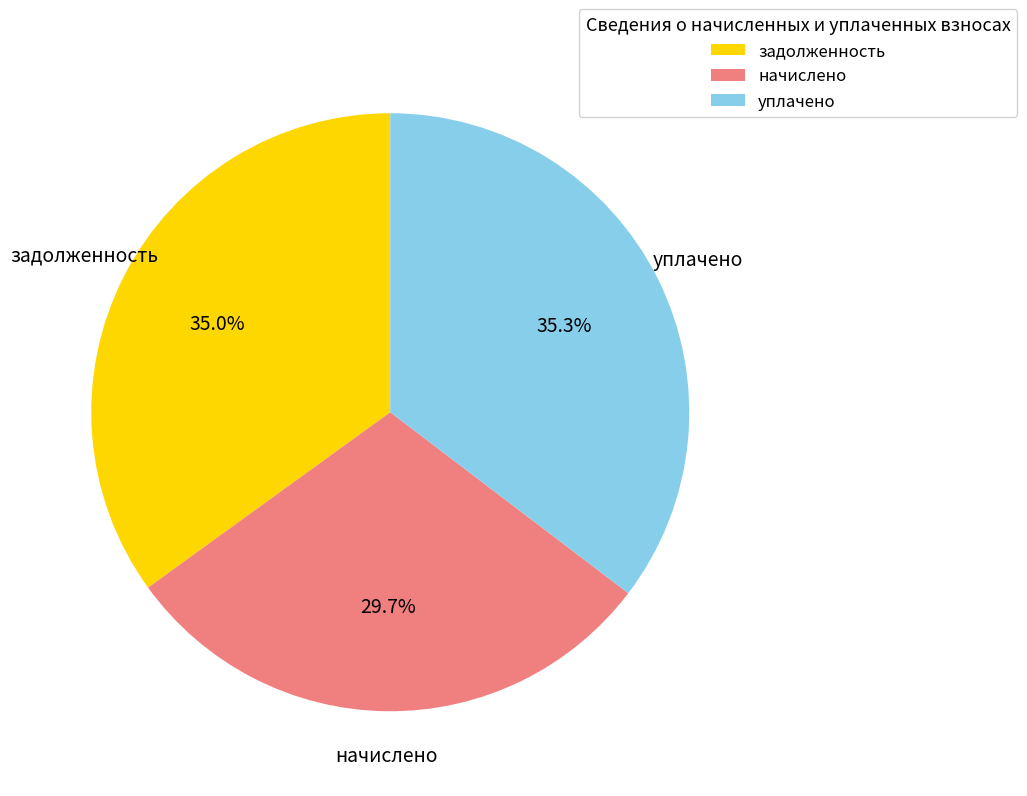

Which category has the smallest portion of the pie?

начислено